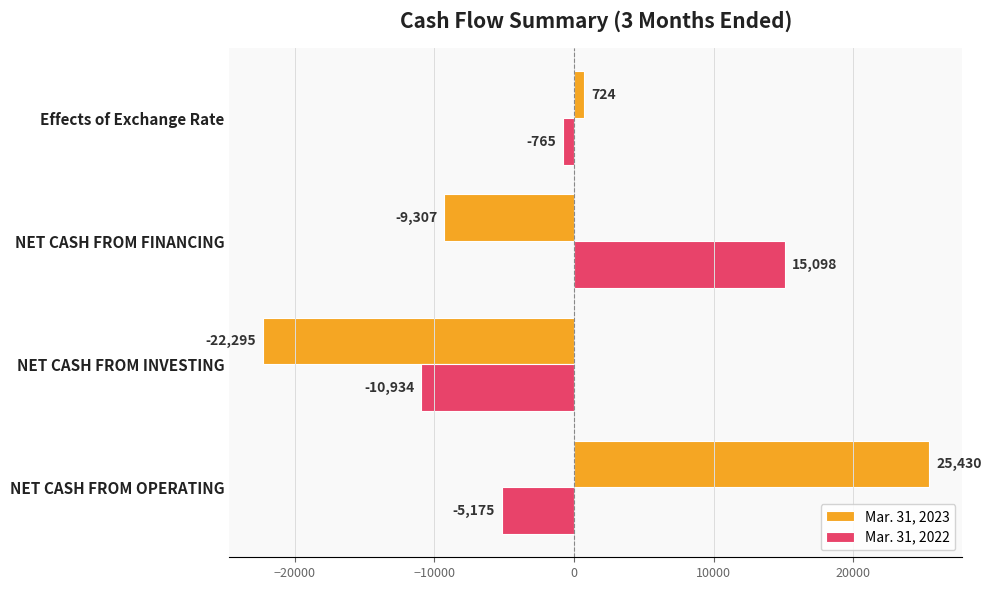

How many Mar. 31, 2022 values are between -5175 and 15098?

3